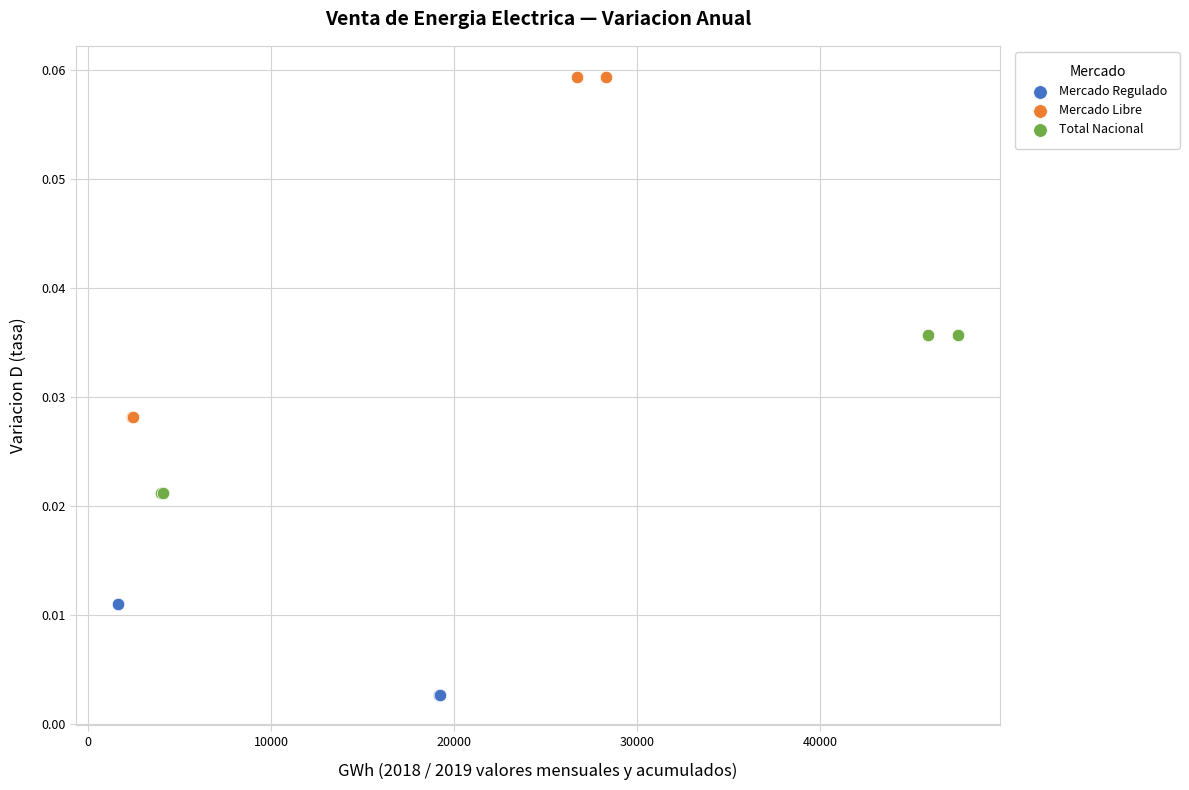

Which series reaches the minimum Y coordinate?

Mercado Regulado